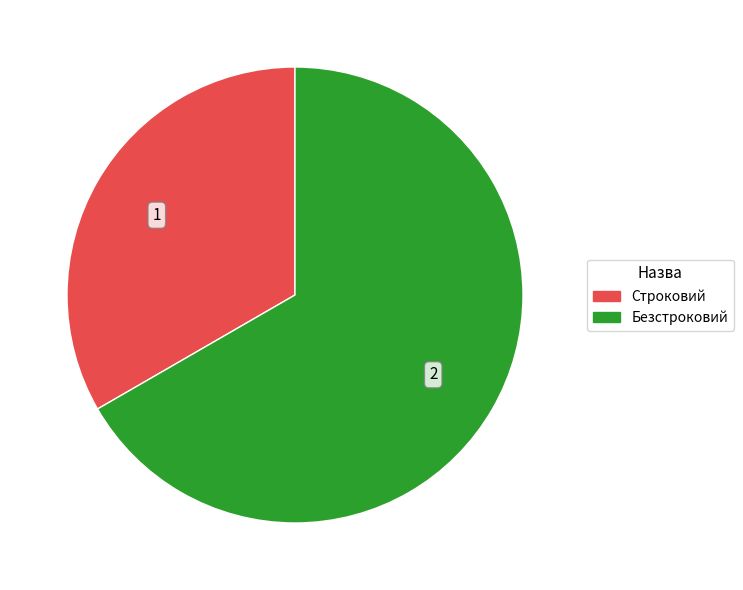

Which has a higher value, Строковий or Безстроковий?

Безстроковий